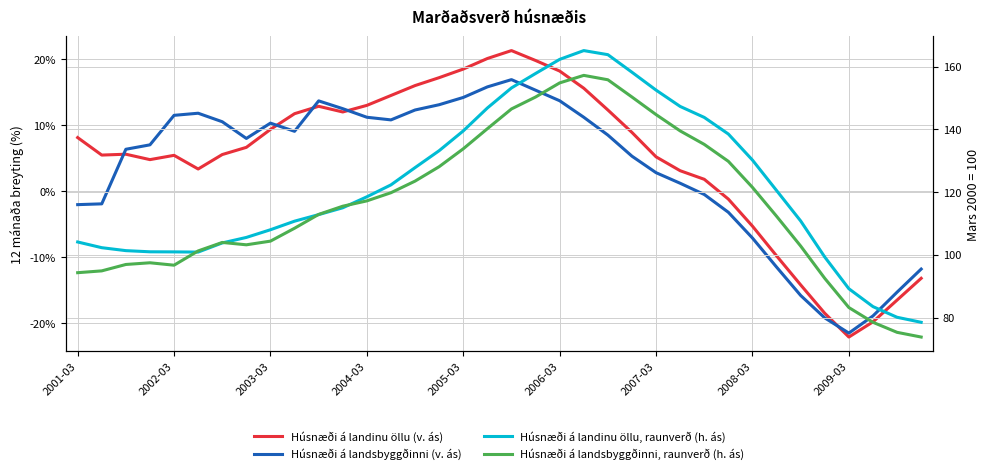

How many intersections are there between Húsnæði á landinu öllu, raunverð (h. ás) and Húsnæði á landsbyggðinni, raunverð (h. ás)?

4